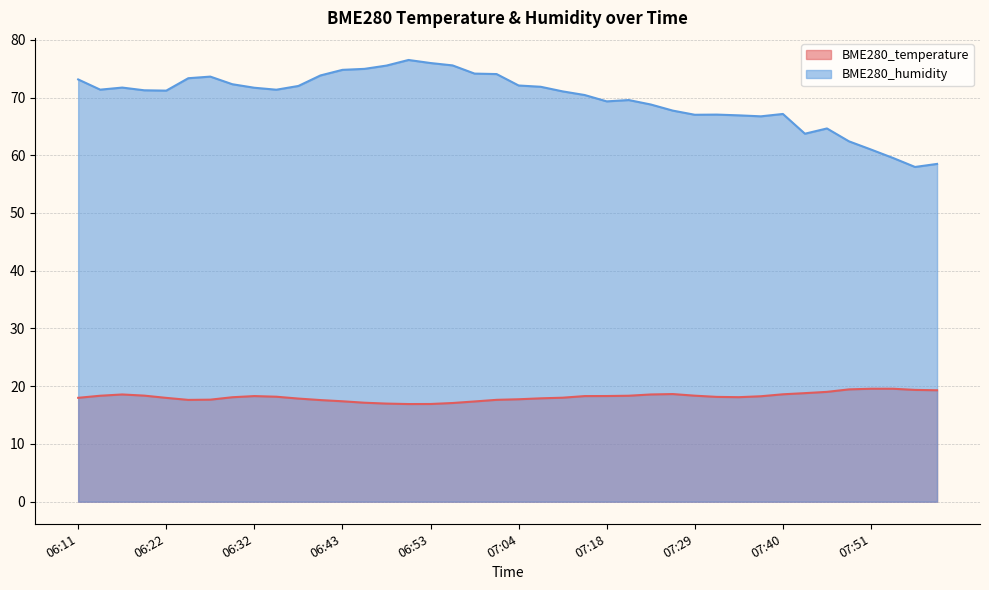

At which category does BME280_temperature reach its first local valley?

06:25